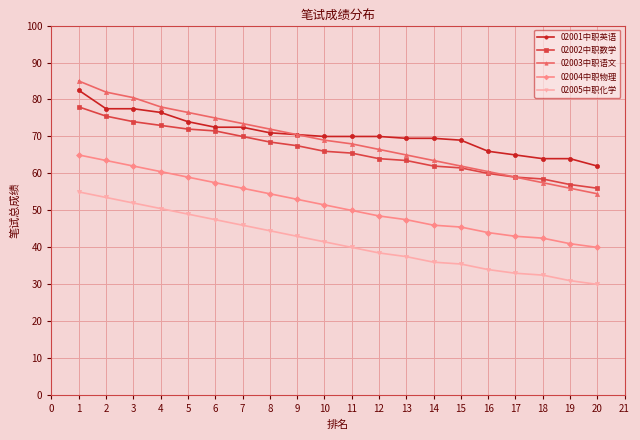

Does the chart have visible grid lines?

Yes